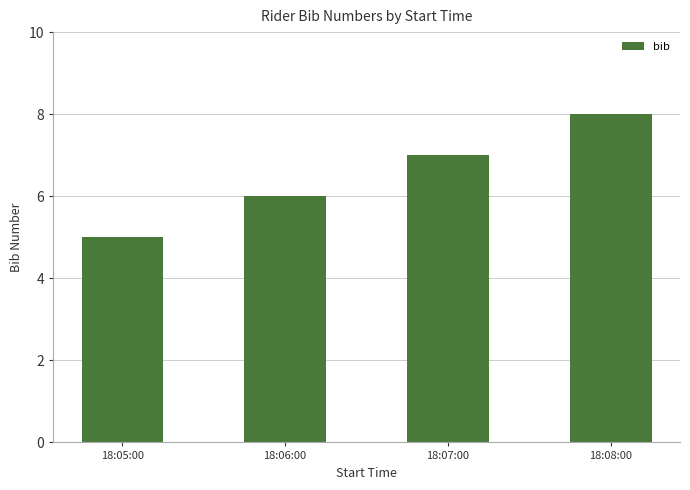

Approximately how many times larger is the value at 18:07:00 compared to 18:08:00?

0.9